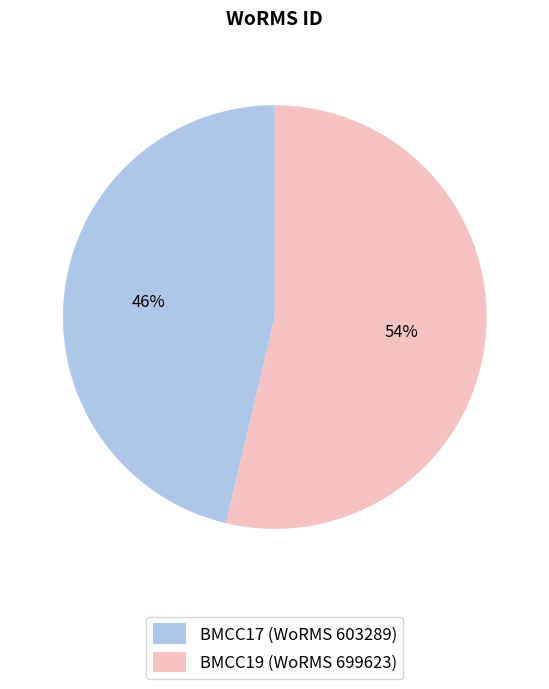

To the nearest percent, what is the average slice percentage?

50%